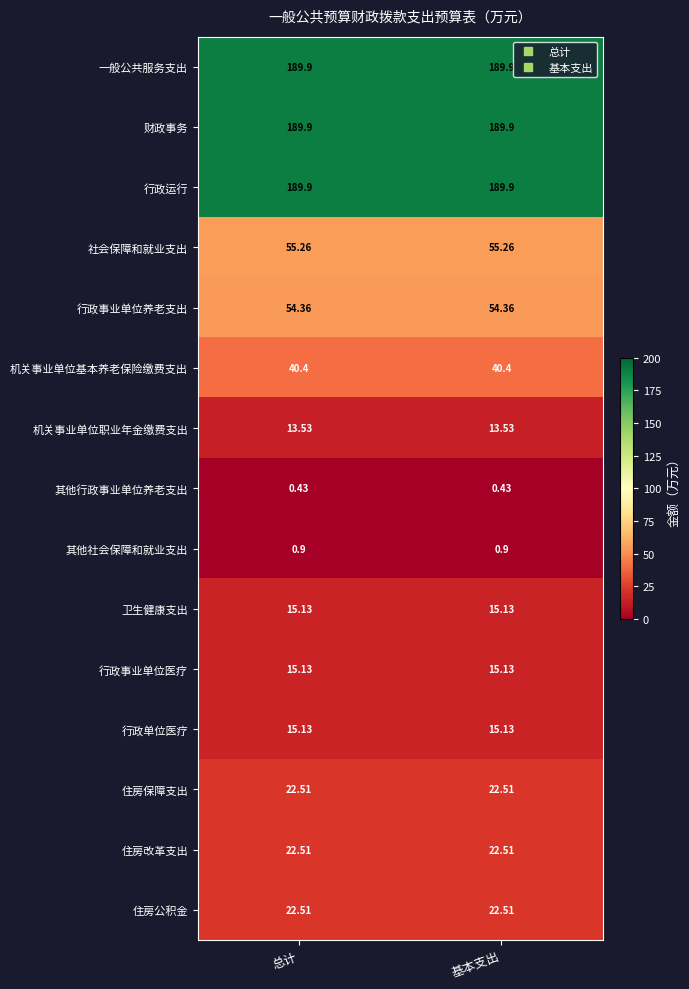

Is the value of 行政运行 at 基本支出 greater than the value of 卫生健康支出 at 总计?

Yes